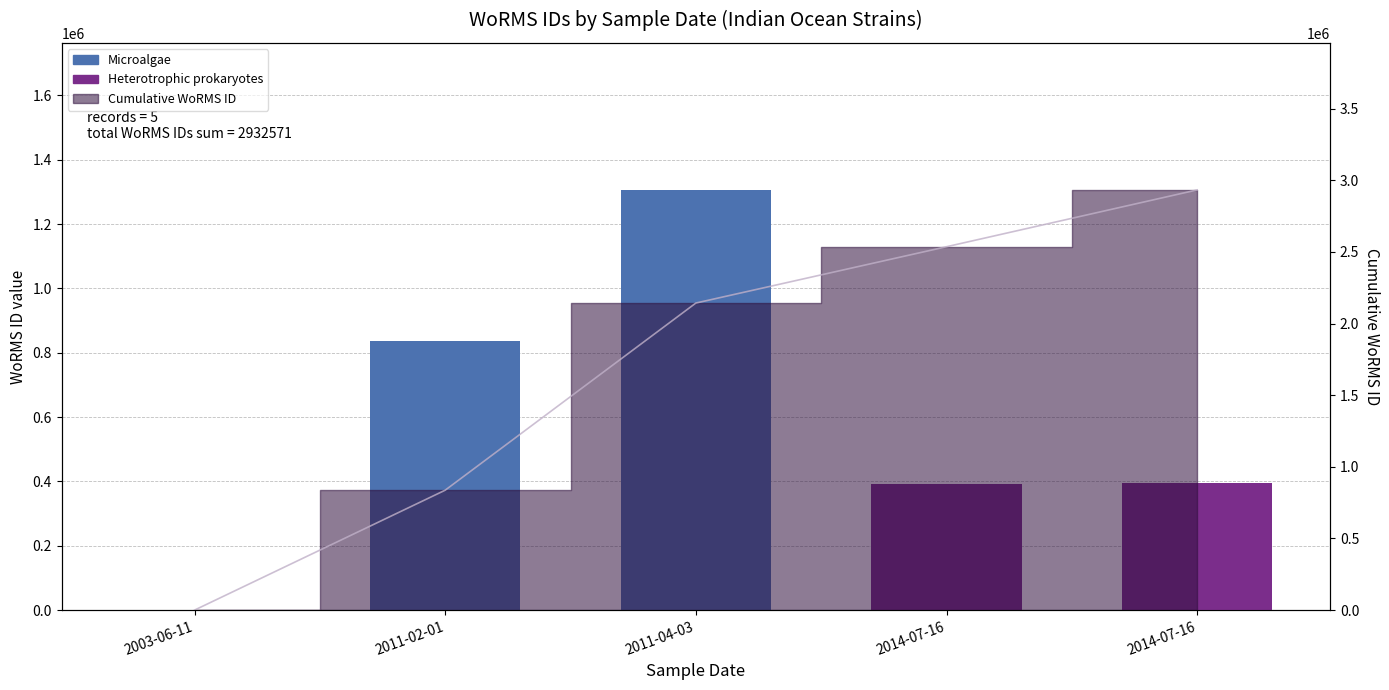

What is the maximum value shown in the chart?

1306051